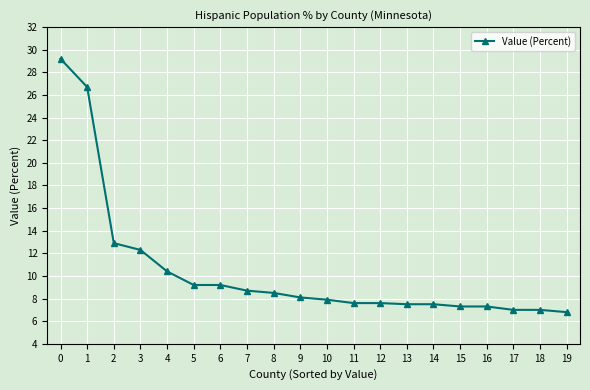

What is the sum of the values at 19 and 12?

14.4